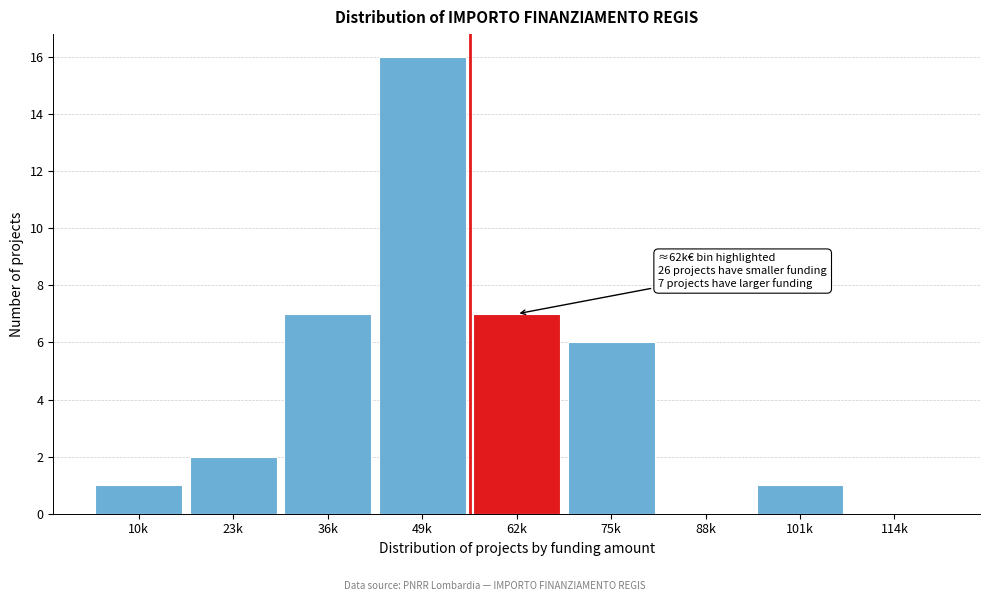

Reading left to right, transcribe all the data shown in this chart.

10k=1	23k=2	36k=7	49k=16	62k=7	75k=6	88k=0	101k=1	114k=0